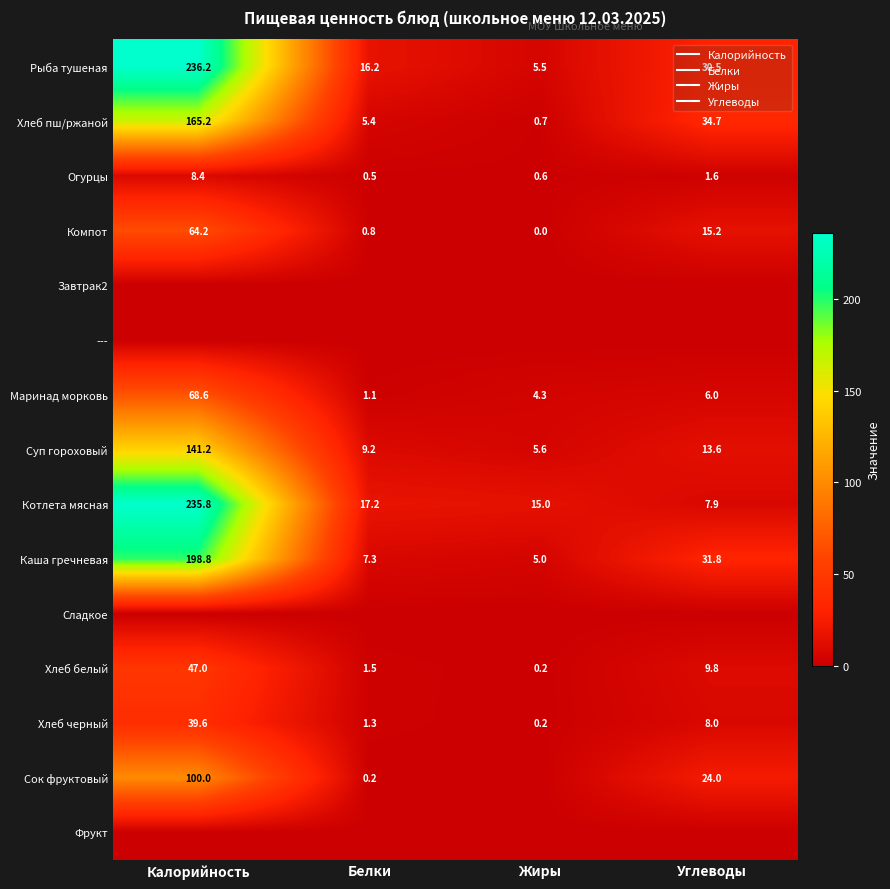

Is it true that Маринад морковь equals 21.1 at Калорийность?

False